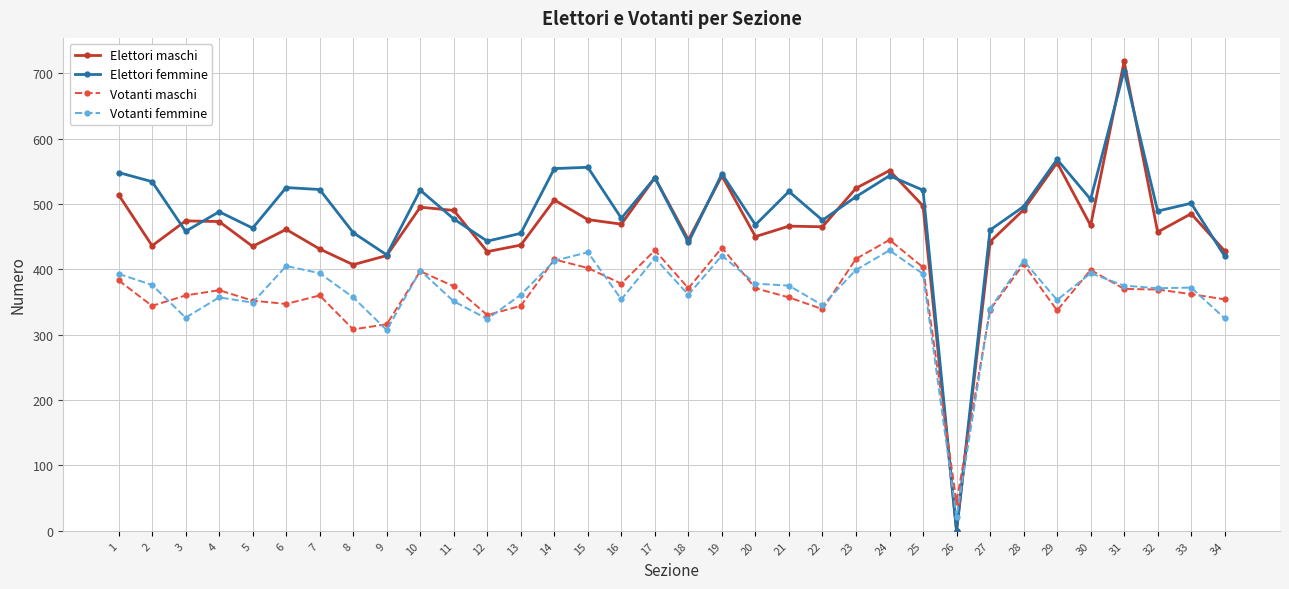

Rank the series at 33 from highest to lowest value.

Elettori femmine, Elettori maschi, Votanti femmine, Votanti maschi